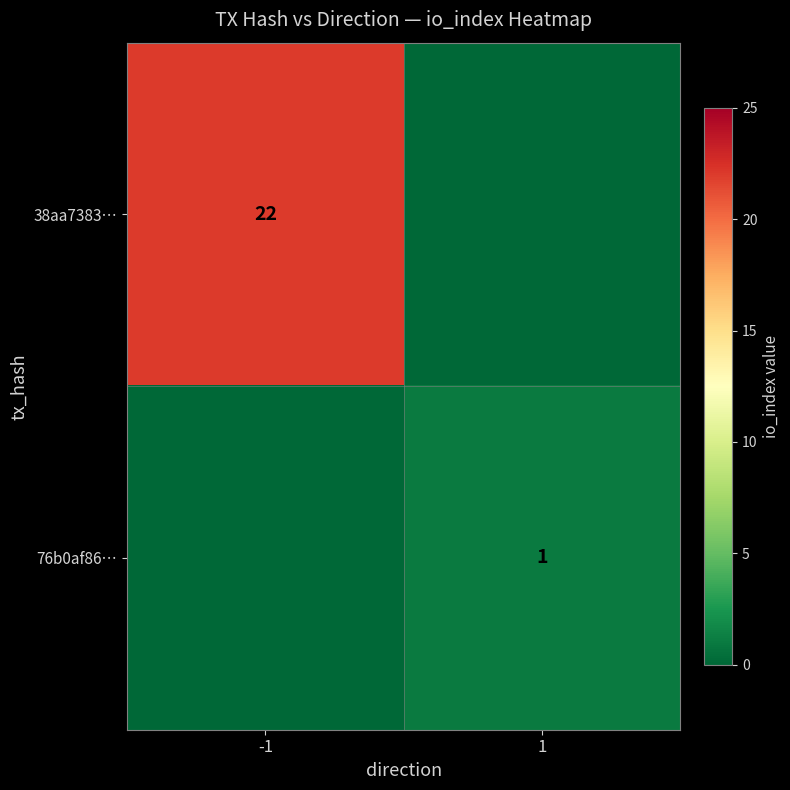

How many data points does each series have?

2